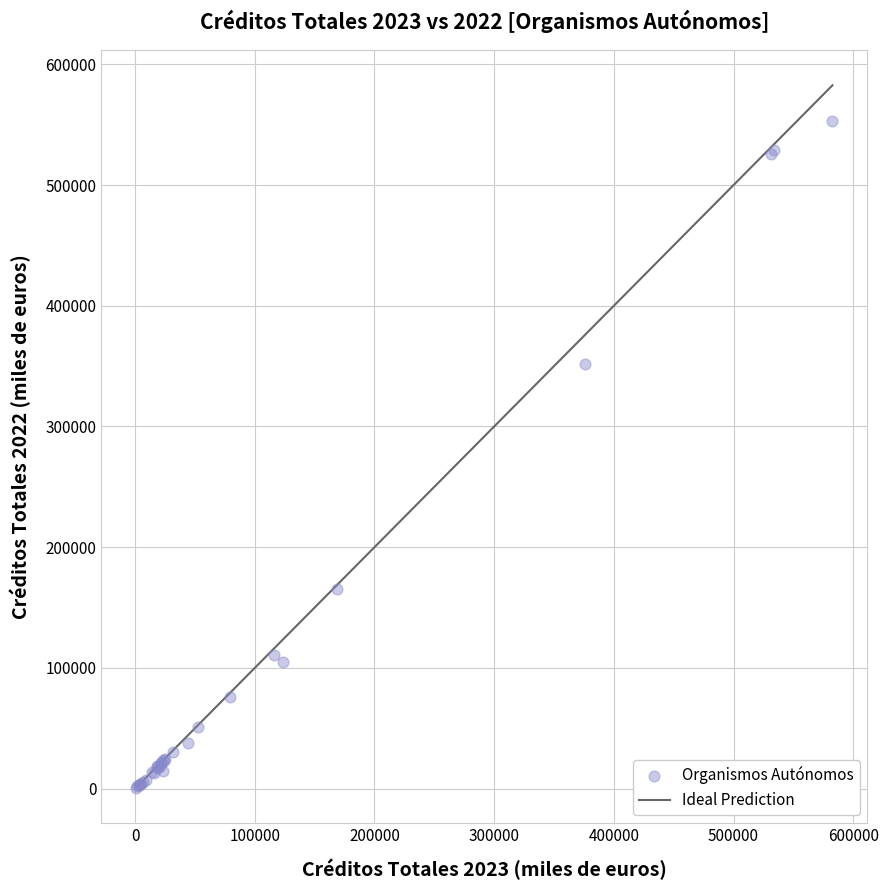

What Y value in the scatter plot is closest to 277149?

352101